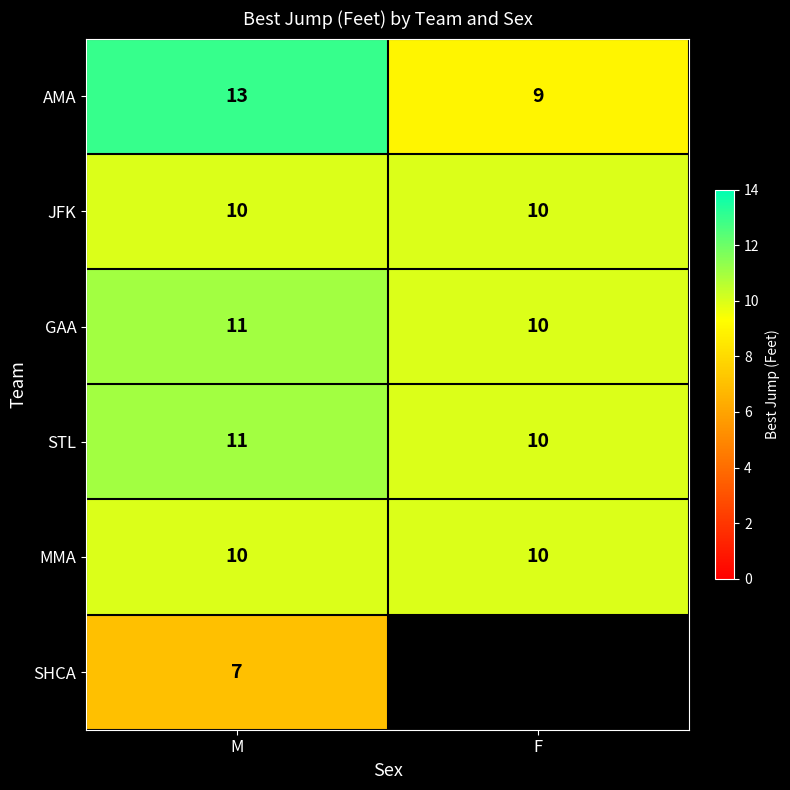

At how many categories does at least one series exceed 1?

2